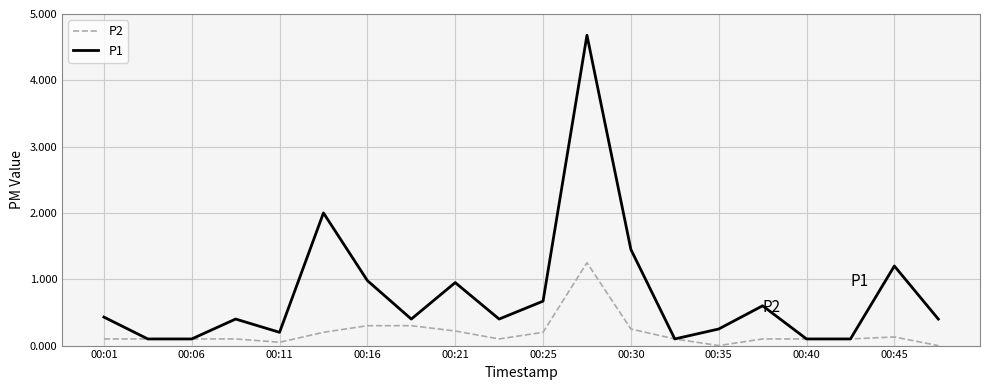

Which series has the largest range (max minus min)?

P1